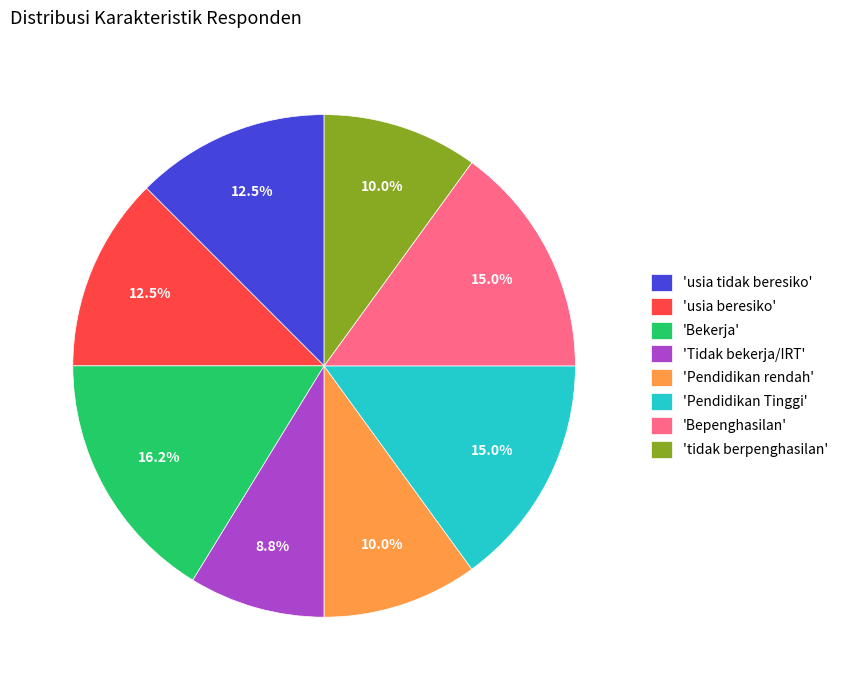

Do 'usia tidak beresiko' and 'Bepenghasilan' together represent more than half of the pie?

No